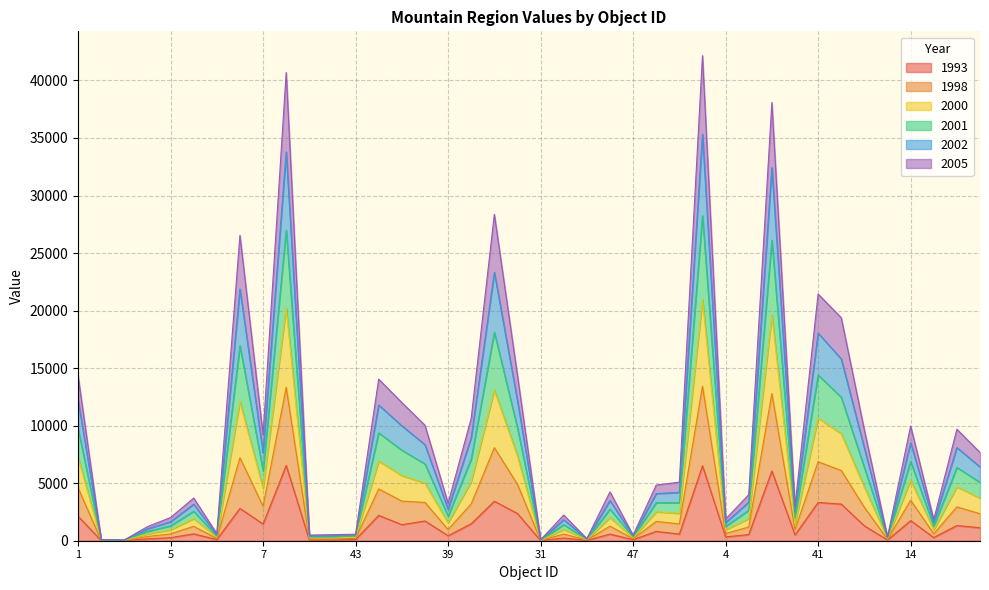

List the series in order of their overall mean, lowest first.

1993, 2005, 2002, 1998, 2000, 2001